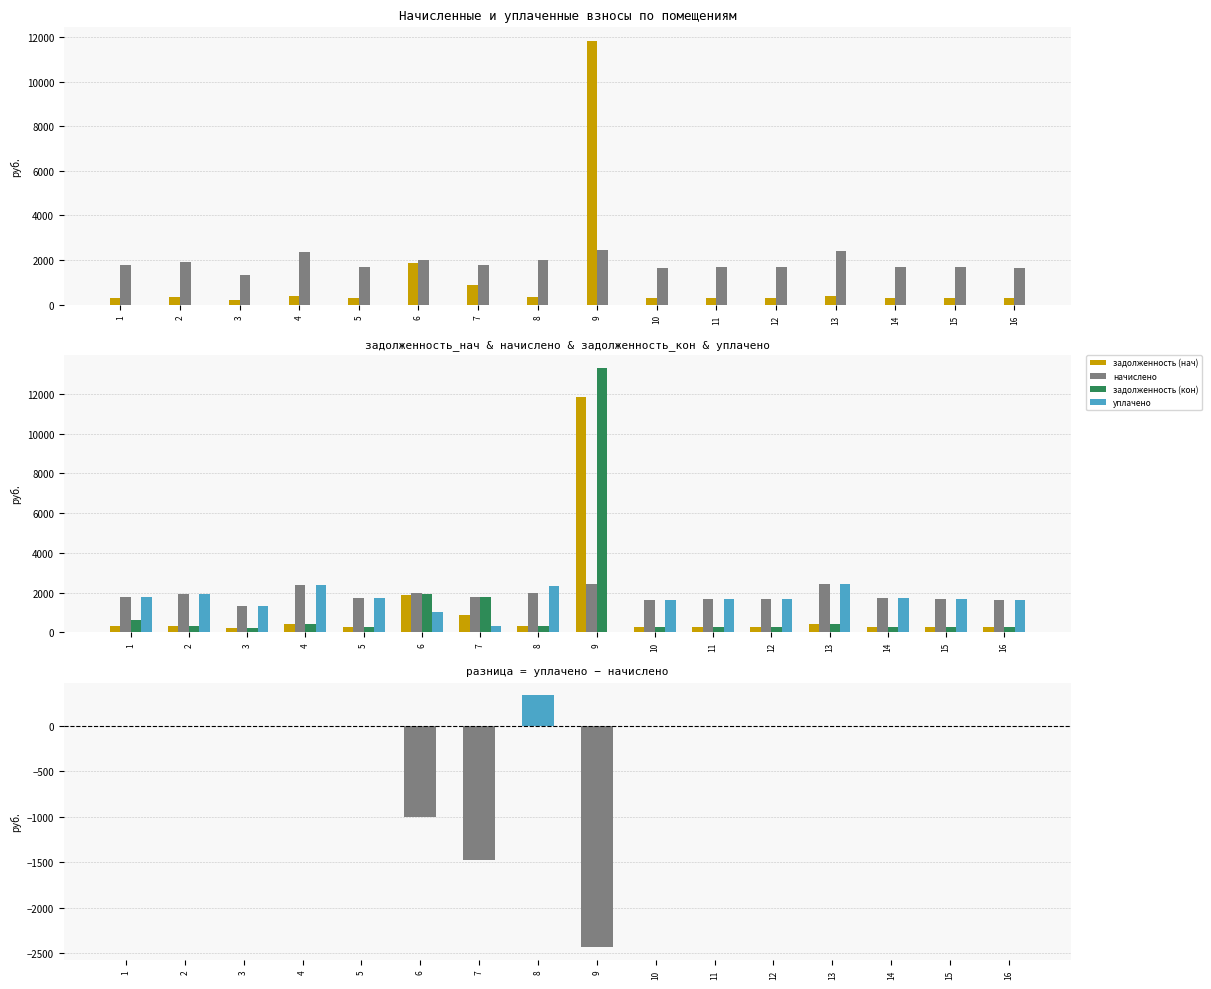

Rank the series at 12 from highest to lowest value.

начислено, уплачено, задолженность (нач), задолженность (кон), уплачено − начислено